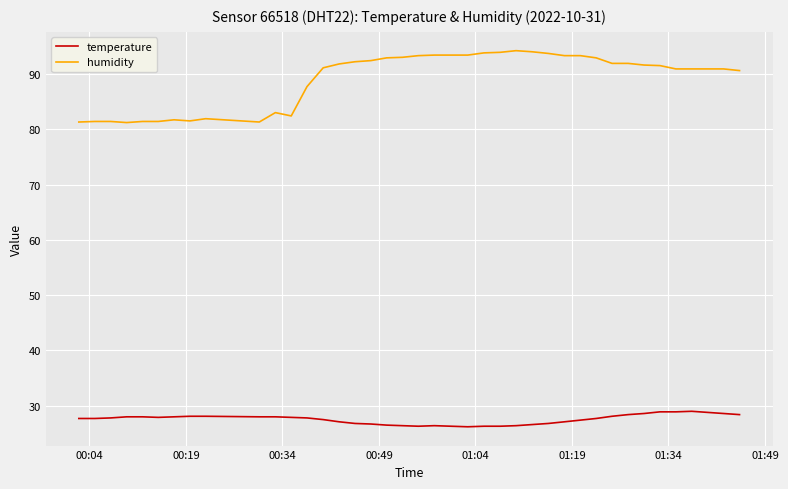

What is the difference between the maximum and minimum values in the temperature series?

2.8